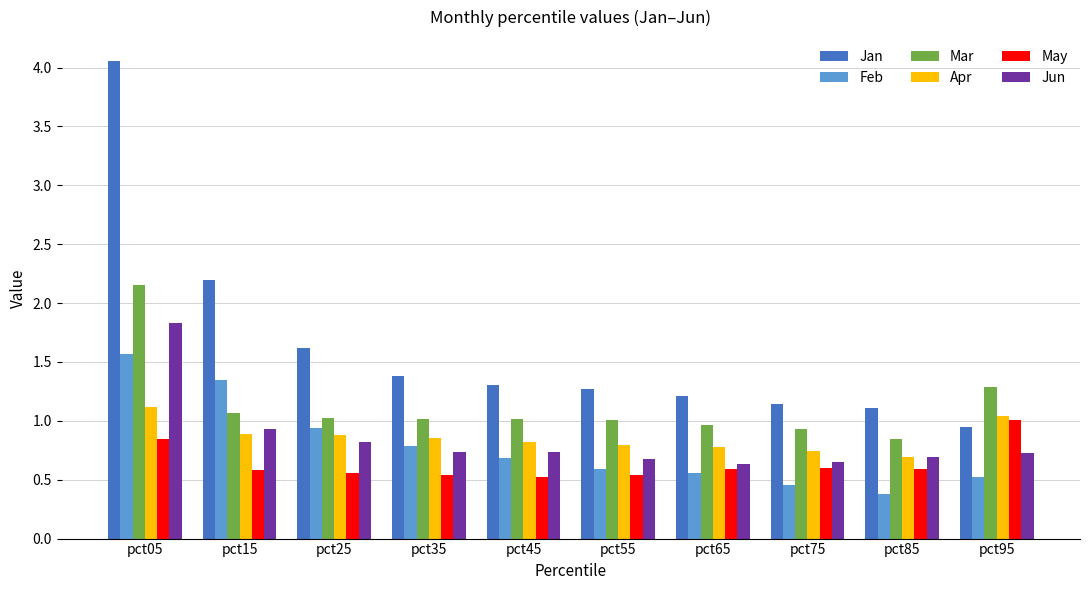

Between pct15 and pct55, which series saw the biggest shift?

Jan